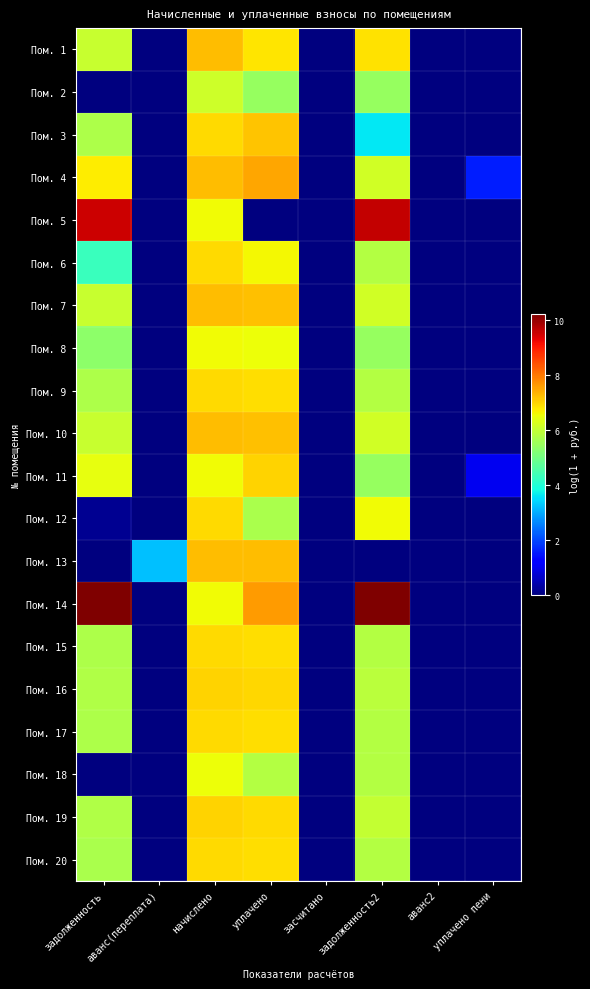

Reading left to right, transcribe all the data shown in this chart.

Пом. 1: задолженность=6.1	аванс(переплата)=0.0	начислено=7.3	уплачено=6.8	засчитано=0.0	задолженность2=6.9	аванс2=0.0	уплачено пени=0.0
Пом. 2: задолженность=0.0	аванс(переплата)=0.0	начислено=6.1	уплачено=5.5	засчитано=0.0	задолженность2=5.5	аванс2=0.0	уплачено пени=0.0
Пом. 3: задолженность=5.7	аванс(переплата)=0.0	начислено=6.9	уплачено=7.2	засчитано=0.0	задолженность2=3.6	аванс2=0.0	уплачено пени=0.0
Пом. 4: задолженность=6.7	аванс(переплата)=0.0	начислено=7.3	уплачено=7.5	засчитано=0.0	задолженность2=6.2	аванс2=0.0	уплачено пени=1.6
Пом. 5: задолженность=9.6	аванс(переплата)=0.0	начислено=6.6	уплачено=0.0	засчитано=0.0	задолженность2=9.6	аванс2=0.0	уплачено пени=0.0
Пом. 6: задолженность=4.3	аванс(переплата)=0.0	начислено=6.9	уплачено=6.6	засчитано=0.0	задолженность2=5.8	аванс2=0.0	уплачено пени=0.0
Пом. 7: задолженность=6.1	аванс(переплата)=0.0	начислено=7.3	уплачено=7.2	засчитано=0.0	задолженность2=6.2	аванс2=0.0	уплачено пени=0.0
Пом. 8: задолженность=5.3	аванс(переплата)=0.0	начислено=6.6	уплачено=6.5	засчитано=0.0	задолженность2=5.5	аванс2=0.0	уплачено пени=0.0
Пом. 9: задолженность=5.7	аванс(переплата)=0.0	начислено=6.9	уплачено=6.9	засчитано=0.0	задолженность2=5.8	аванс2=0.0	уплачено пени=0.0
Пом. 10: задолженность=6.1	аванс(переплата)=0.0	начислено=7.3	уплачено=7.2	засчитано=0.0	задолженность2=6.2	аванс2=0.0	уплачено пени=0.0
Пом. 11: задолженность=6.4	аванс(переплата)=0.0	начислено=6.6	уплачено=7.0	засчитано=0.0	задолженность2=5.5	аванс2=0.0	уплачено пени=1.0
Пом. 12: задолженность=0.2	аванс(переплата)=0.0	начислено=6.9	уплачено=5.7	засчитано=0.0	задолженность2=6.6	аванс2=0.0	уплачено пени=0.0
Пом. 13: задолженность=0.0	аванс(переплата)=3.2	начислено=7.3	уплачено=7.2	засчитано=0.0	задолженность2=0.0	аванс2=0.0	уплачено пени=0.0
Пом. 14: задолженность=10.2	аванс(переплата)=0.0	начислено=6.6	уплачено=7.6	засчитано=0.0	задолженность2=10.2	аванс2=0.0	уплачено пени=0.0
Пом. 15: задолженность=5.7	аванс(переплата)=0.0	начислено=6.9	уплачено=6.9	засчитано=0.0	задолженность2=5.8	аванс2=0.0	уплачено пени=0.0
Пом. 16: задолженность=5.8	аванс(переплата)=0.0	начислено=7.0	уплачено=7.0	засчитано=0.0	задолженность2=5.9	аванс2=0.0	уплачено пени=0.0
Пом. 17: задолженность=5.7	аванс(переплата)=0.0	начислено=6.9	уплачено=6.9	засчитано=0.0	задолженность2=5.8	аванс2=0.0	уплачено пени=0.0
Пом. 18: задолженность=0.0	аванс(переплата)=0.0	начислено=6.5	уплачено=5.8	засчитано=0.0	задолженность2=5.8	аванс2=0.0	уплачено пени=0.0
Пом. 19: задолженность=5.8	аванс(переплата)=0.0	начислено=7.0	уплачено=6.9	засчитано=0.0	задолженность2=6.0	аванс2=0.0	уплачено пени=0.0
Пом. 20: задолженность=5.7	аванс(переплата)=0.0	начислено=6.9	уплачено=6.9	засчитано=0.0	задолженность2=5.8	аванс2=0.0	уплачено пени=0.0